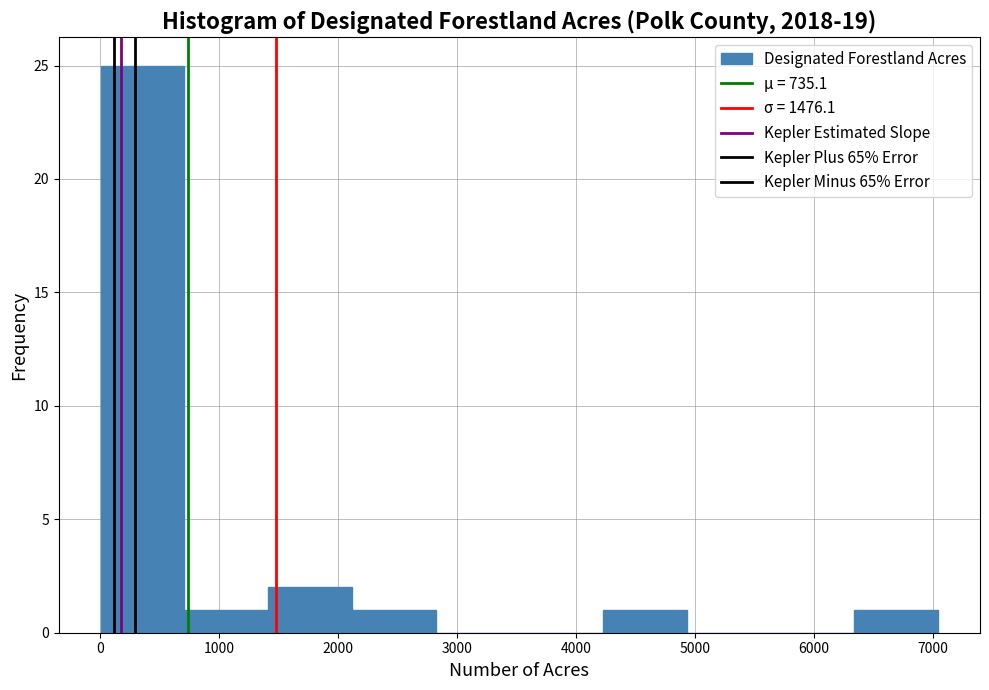

Reading left to right, transcribe this chart: for each bar, give the range it covers on the x-axis and its height. Neither the bar edges nor the heights are printed on the chart, so give them approximately, as read against the axes.

0 to 700: 25
700 to 1400: 1
1400 to 2100: 2
2100 to 2800: 1
2800 to 3500: 0
3500 to 4200: 0
4200 to 4900: 1
4900 to 5600: 0
5600 to 6300: 0
6300 to 7000: 1